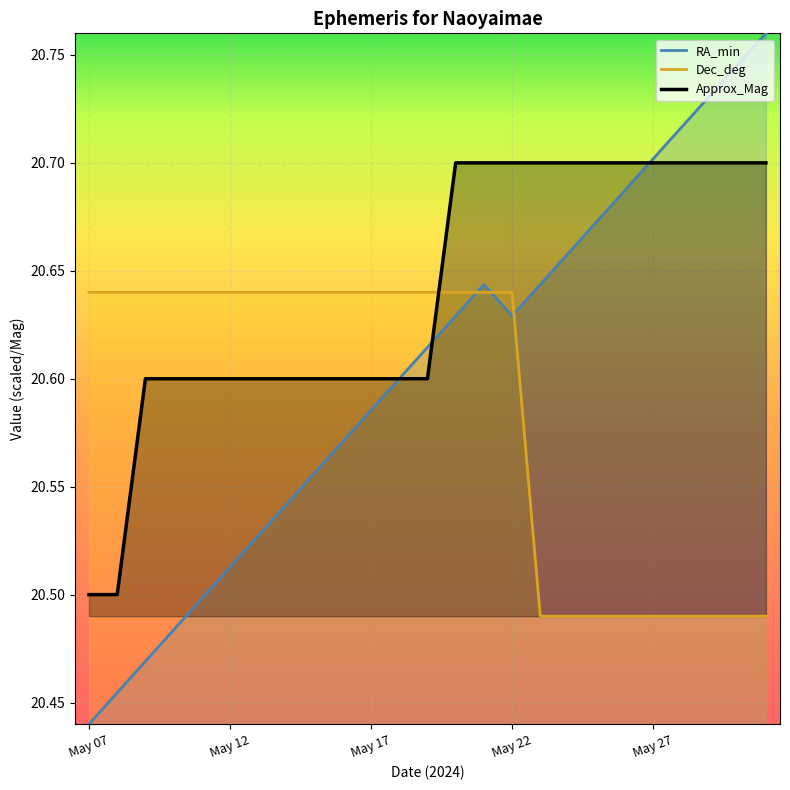

How many lines are shown in the chart?

3